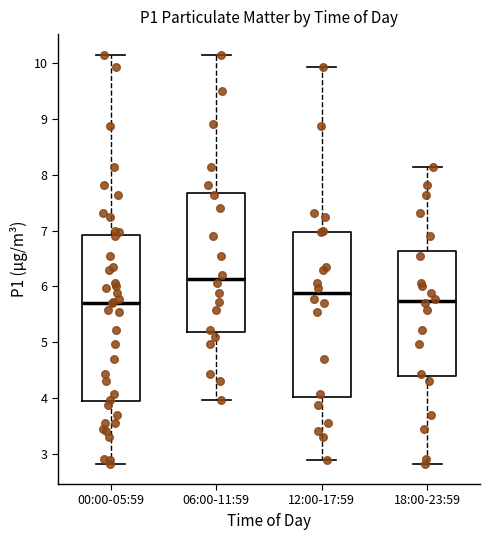

Where does the lower whisker of the box for 06:00-11:59 end on the y-axis? The values are not printed on the chart, so give them approximately, as read against the axis.

4.0